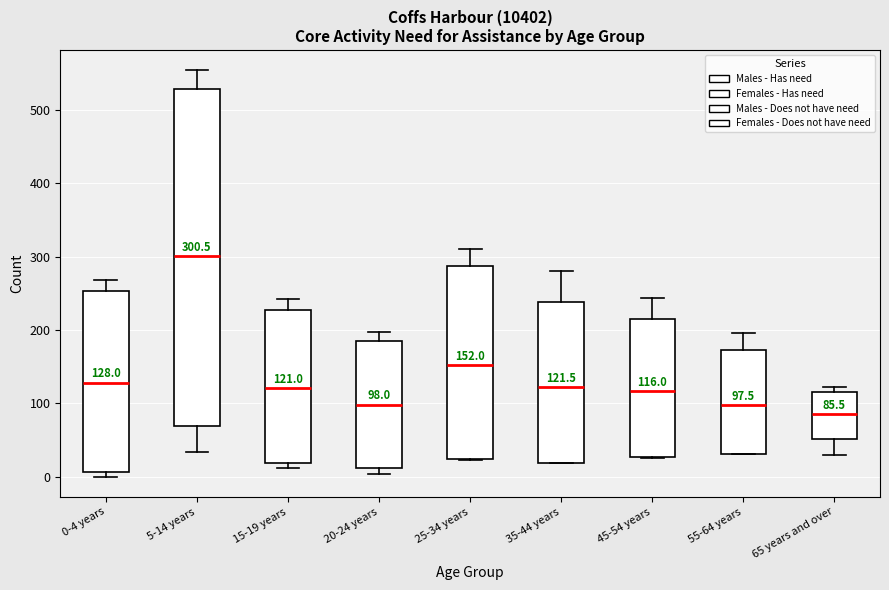

Which box is the tallest, from its lower edge to its upper edge?

5-14 years